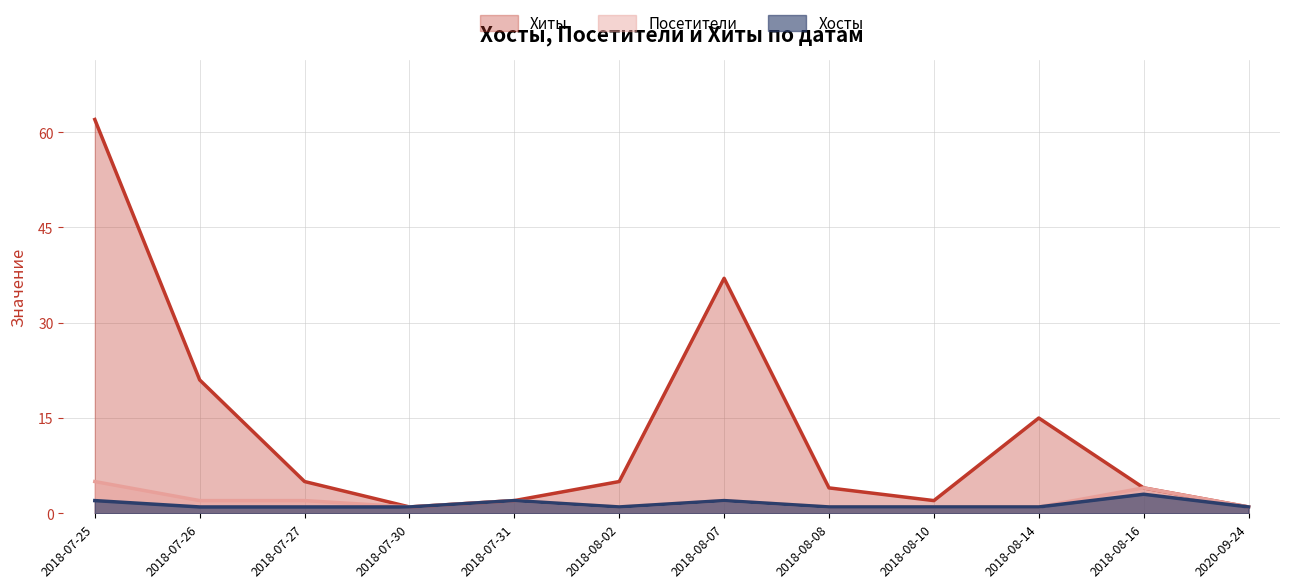

What is the difference between the Посетители values at 2018-08-10 and 2018-07-26?

1